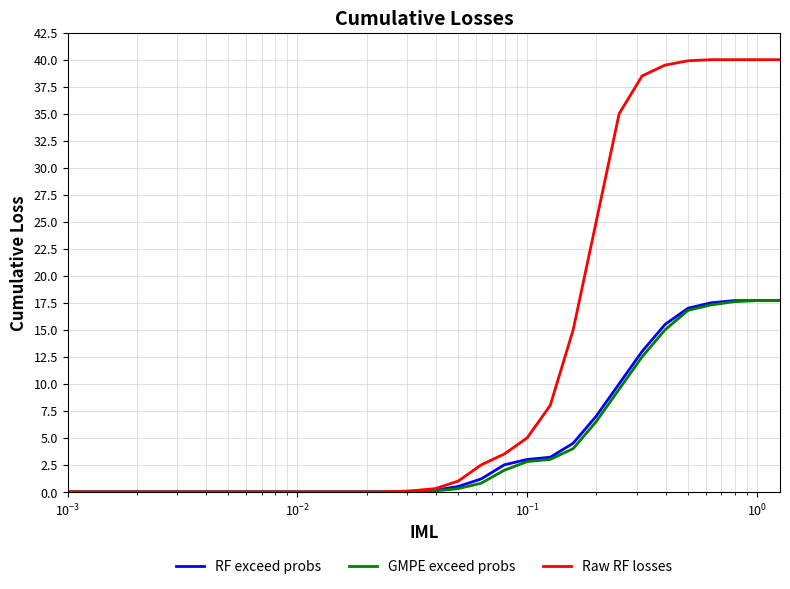

Which series has the largest total across all categories?

Raw RF losses